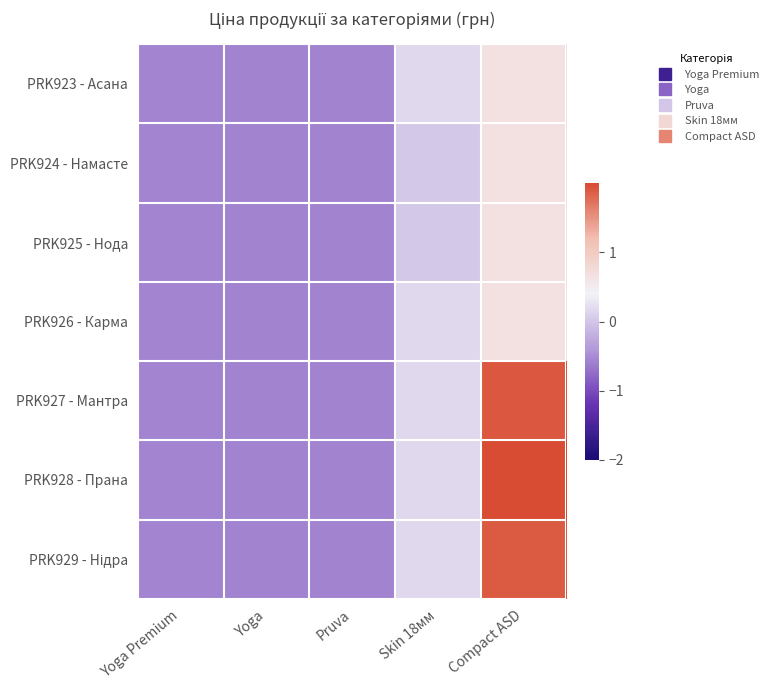

What is the greatest value displayed?

4.4